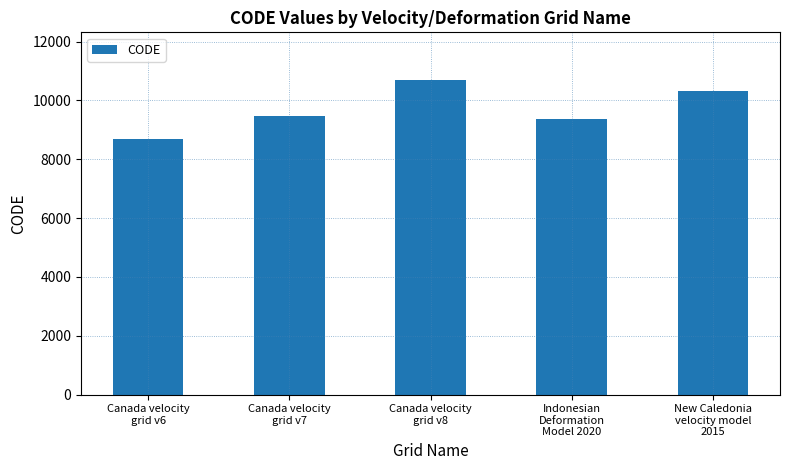

Are the bars grouped side by side (vs. stacked)?

No